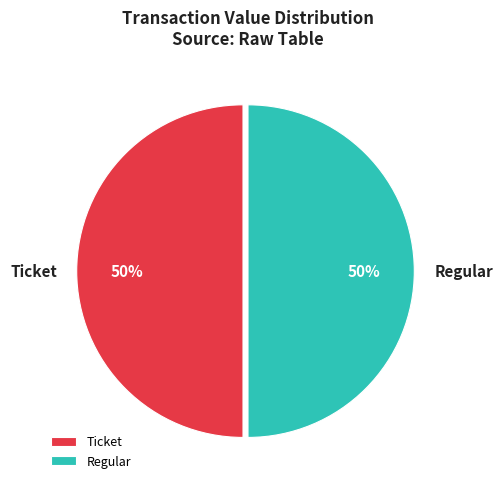

Do Regular and Ticket together represent more than half of the pie?

Yes